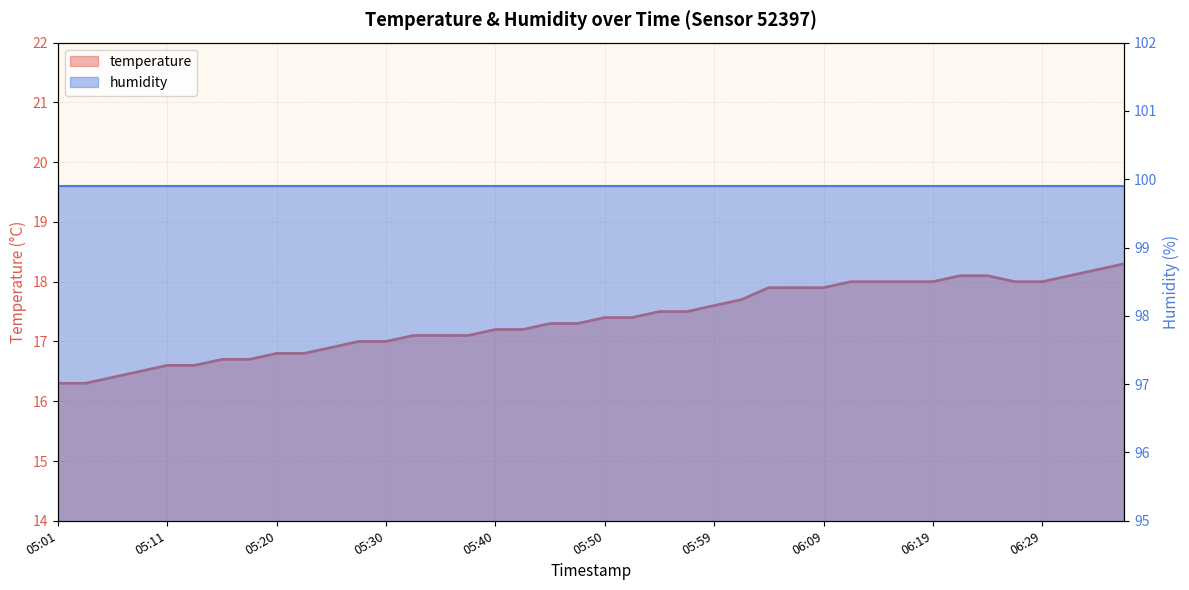

What is the average value?

17.4